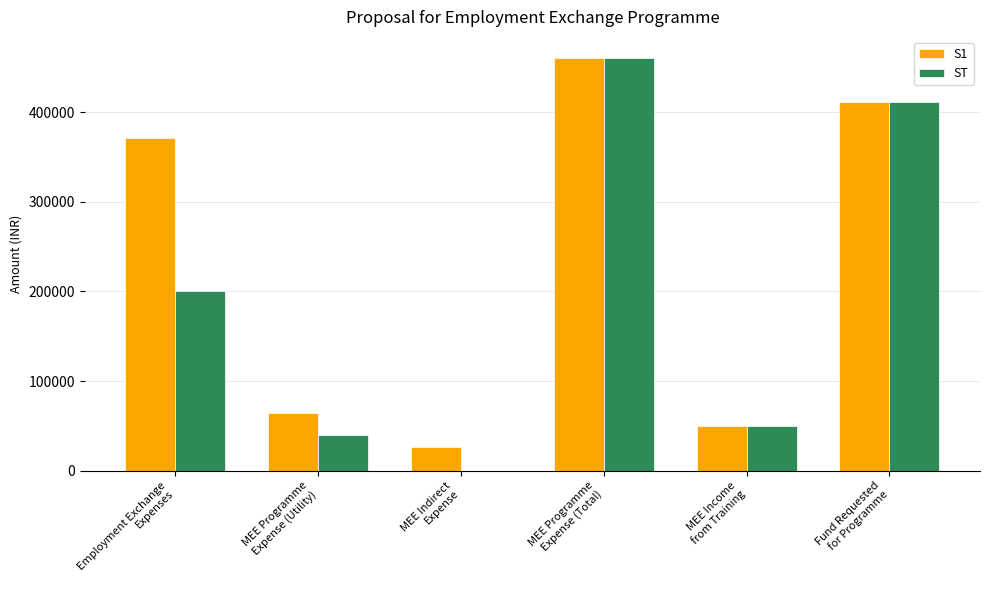

Which series has the largest total across all categories?

S1